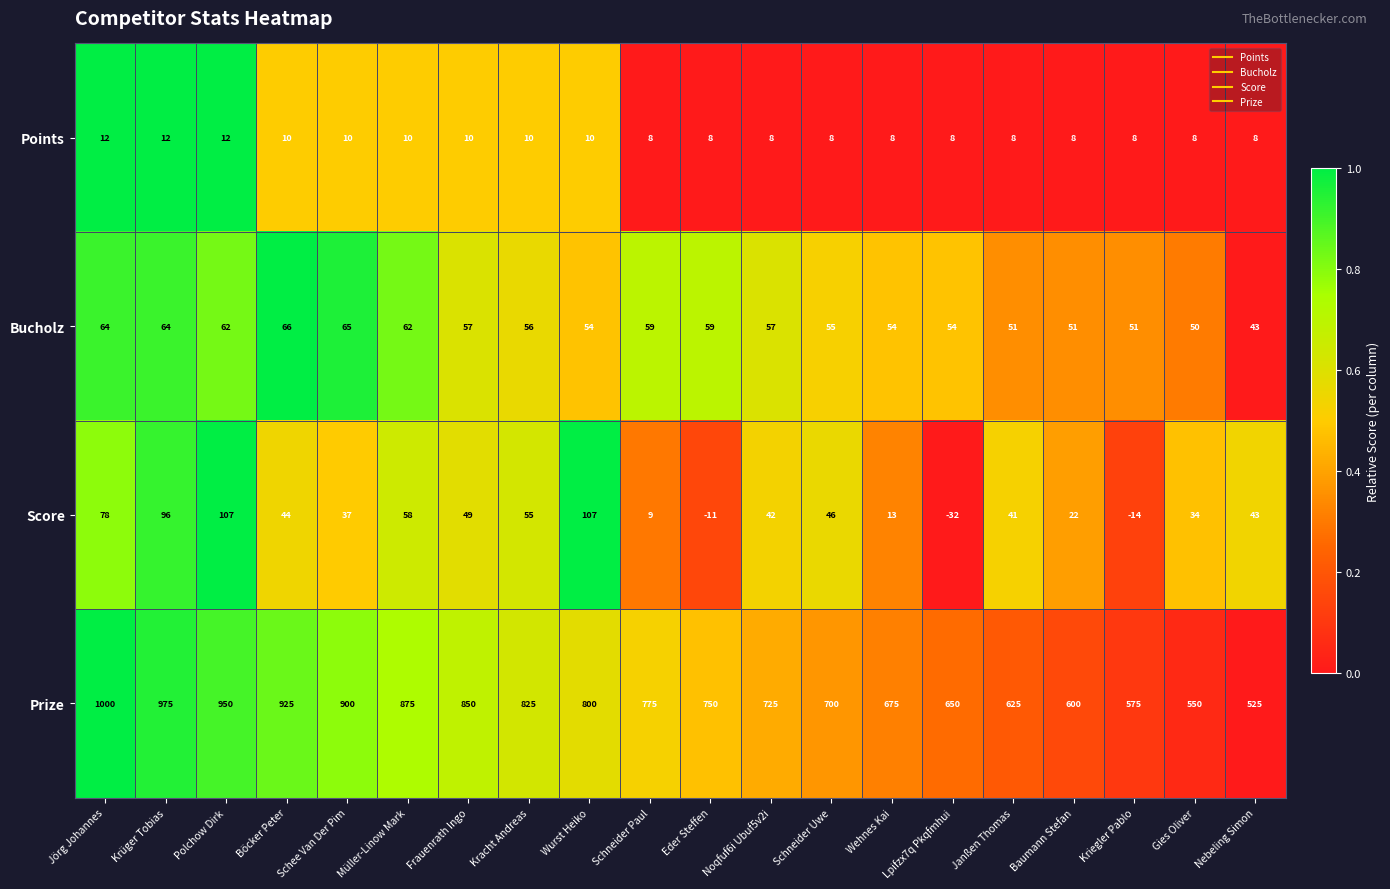

The Prize series shows 333 at Müller-Linow Mark. True or false?

False